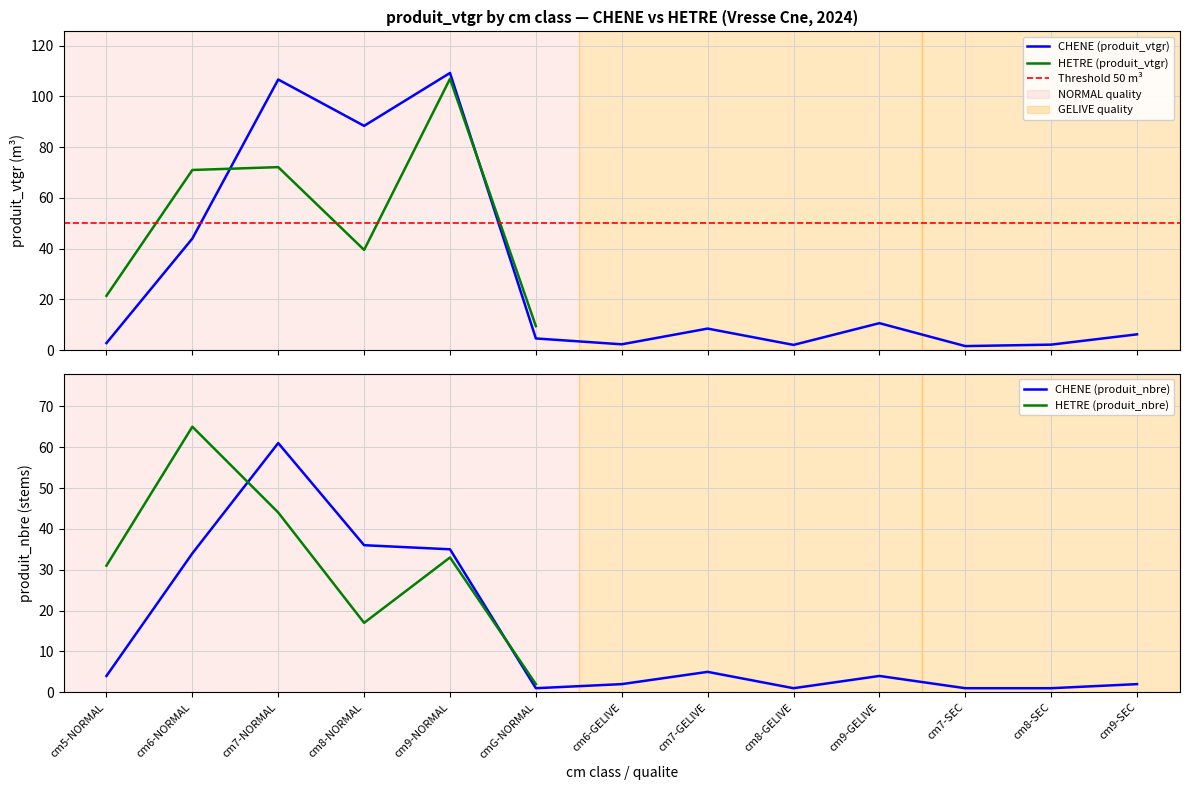

What is the difference between the maximum and minimum values?

60